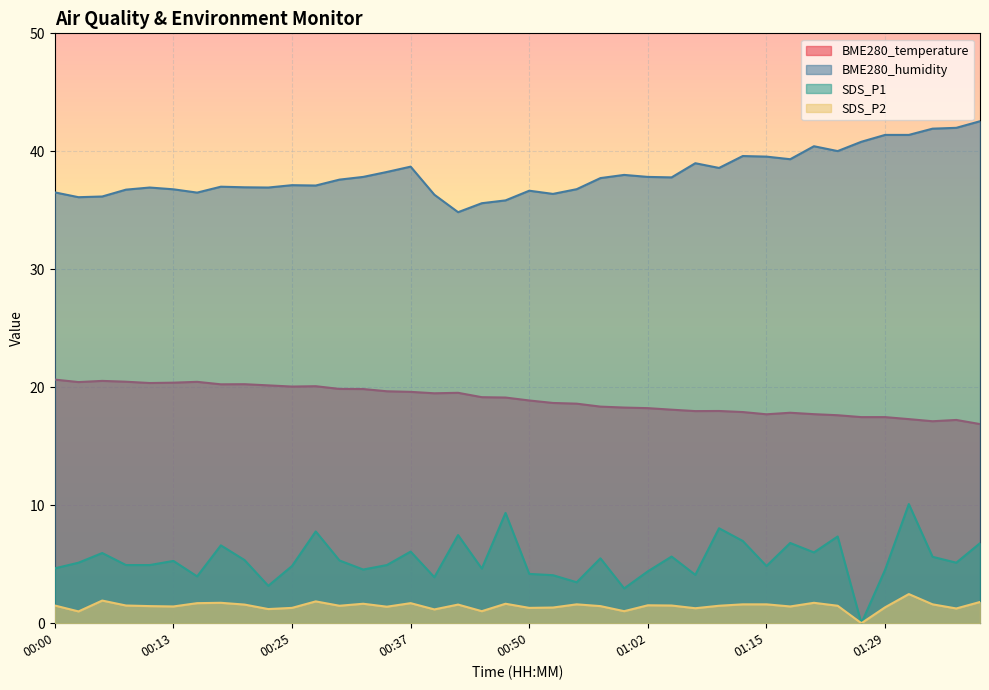

Is the value of SDS_P1 at 01:17 greater than the value of BME280_humidity at 00:13?

No